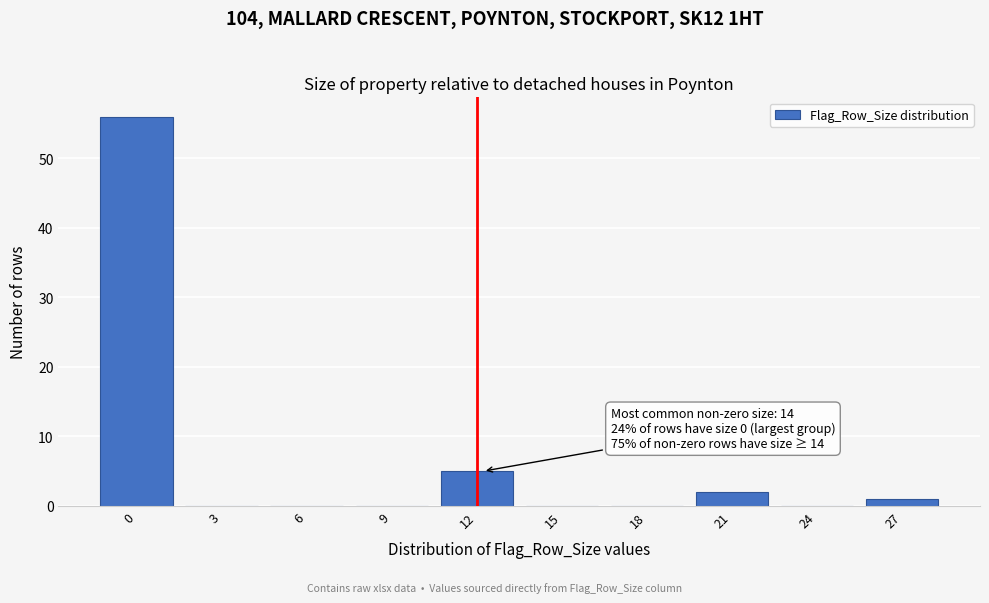

Reading left to right, what are all the values shown in this chart?

0=56	3=0	6=0	9=0	12=5	15=0	18=0	21=2	24=0	27=1